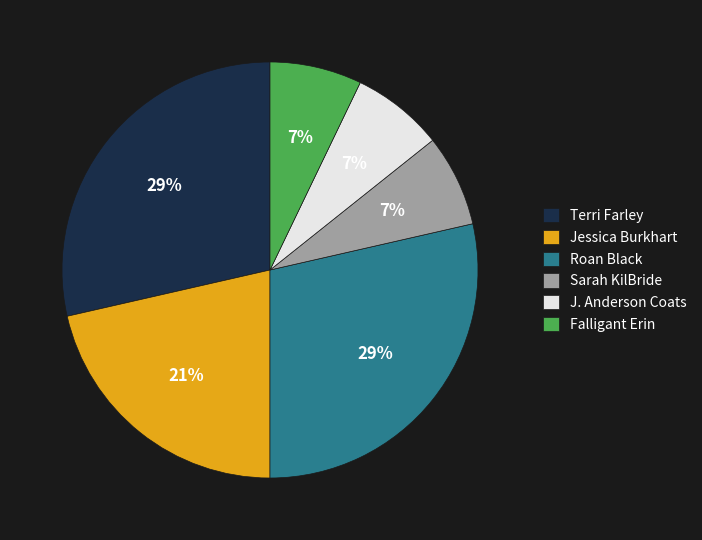

Is it true that Terri Farley is 34% of the pie?

False